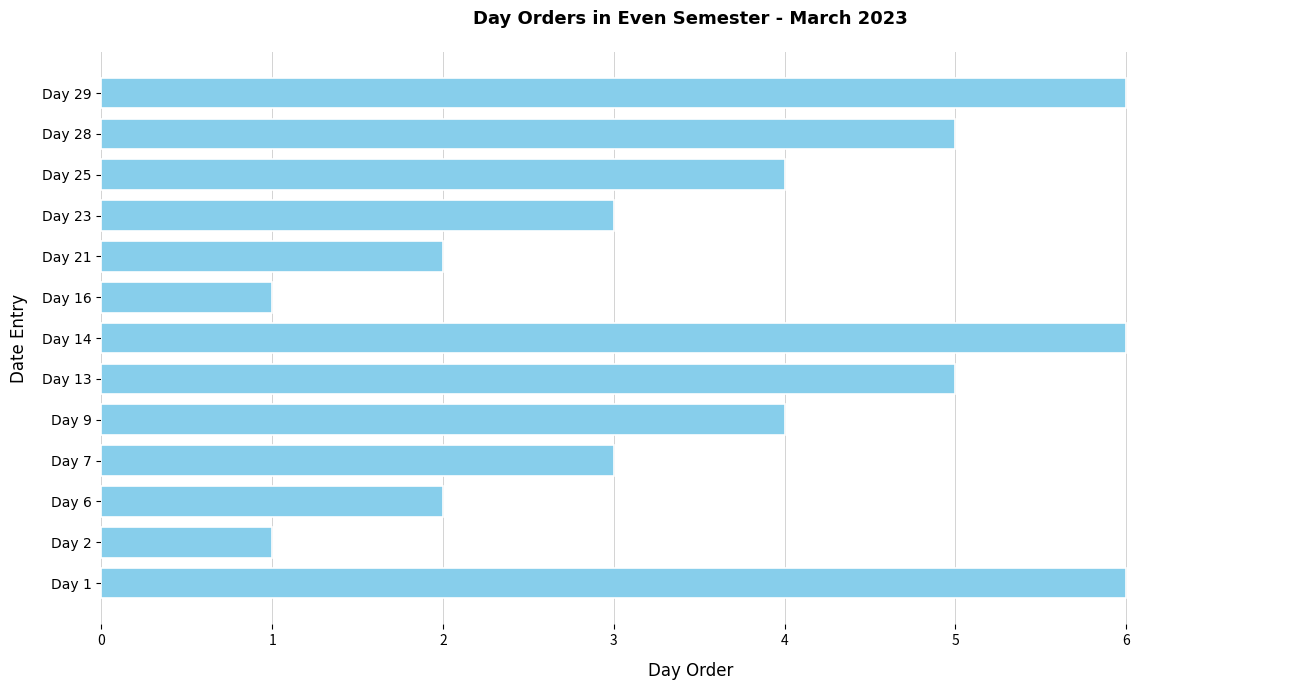

Does the chart contain any negative values?

No